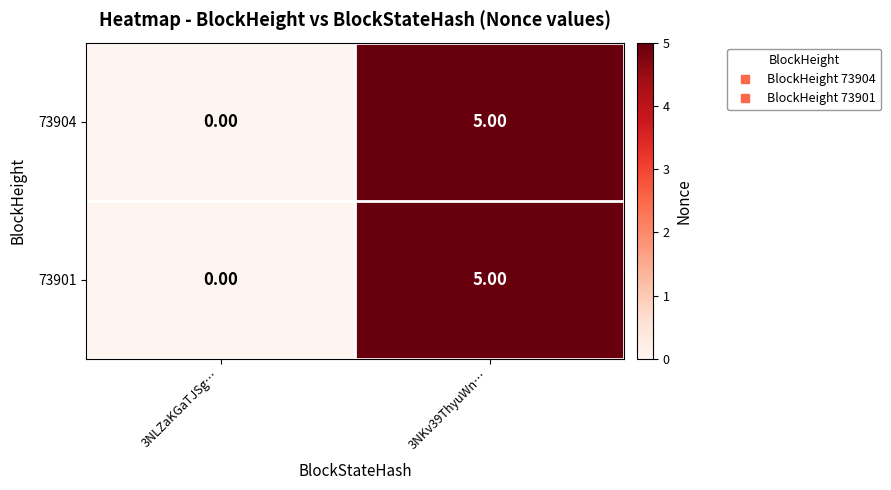

List the labels in order of 73901 value, largest first.

3NKv39ThyuWn…, 3NLZaKGaTJSg…